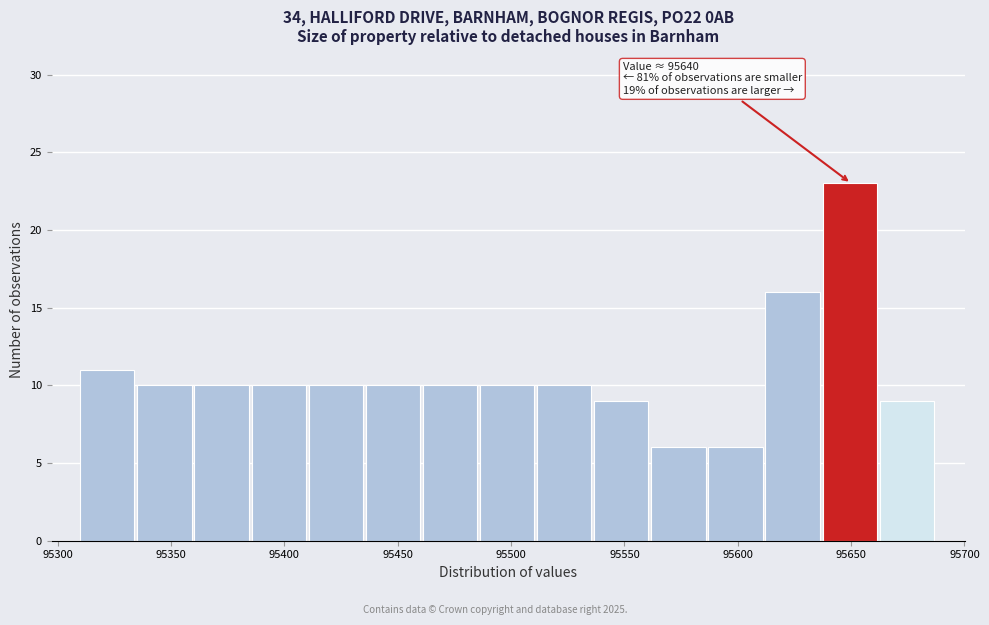

Over which range of the x-axis is the bar tallest?

95635 to 95665